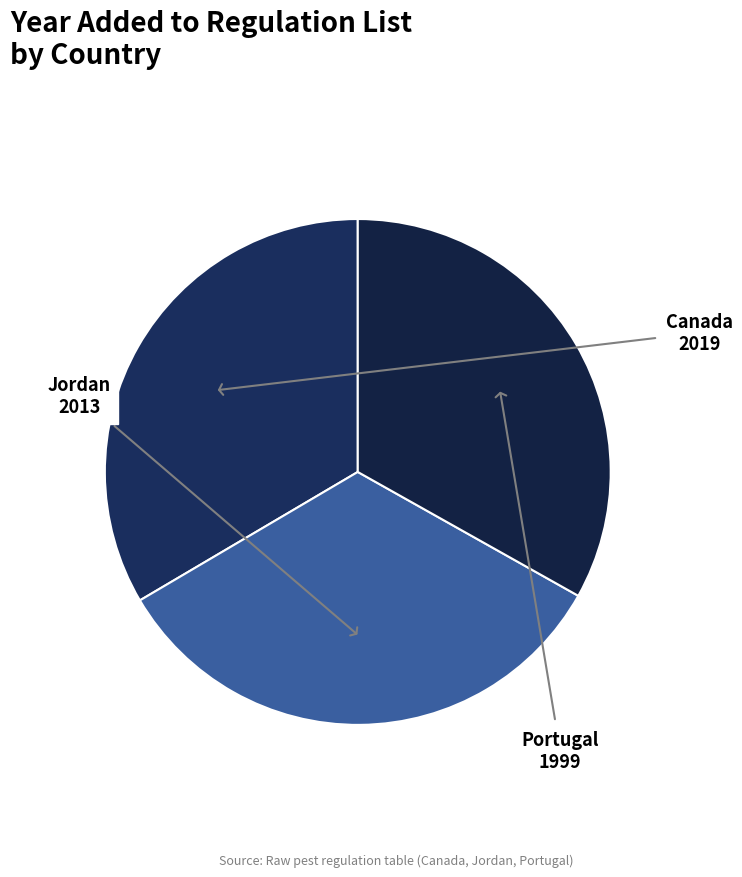

The Portugal slice represents 33% of the pie. True or false?

True